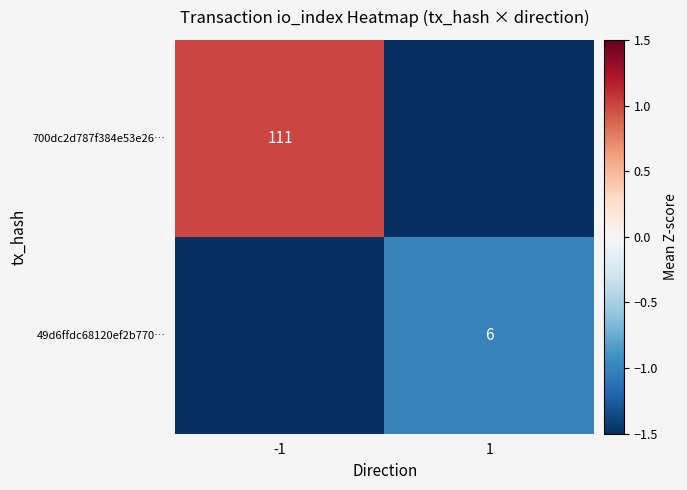

The 49d6ffdc68120ef2b770… series shows 10.2 at 1. True or false?

False